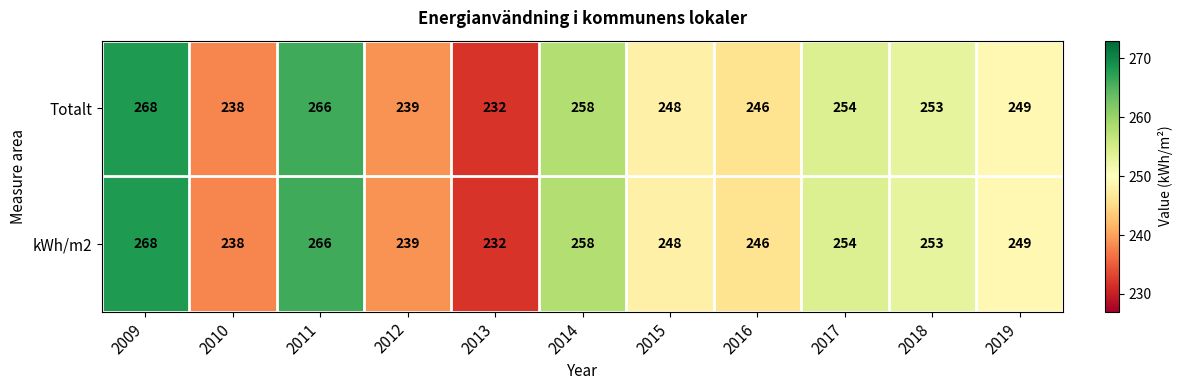

How many data points in Totalt are less than 249?

5